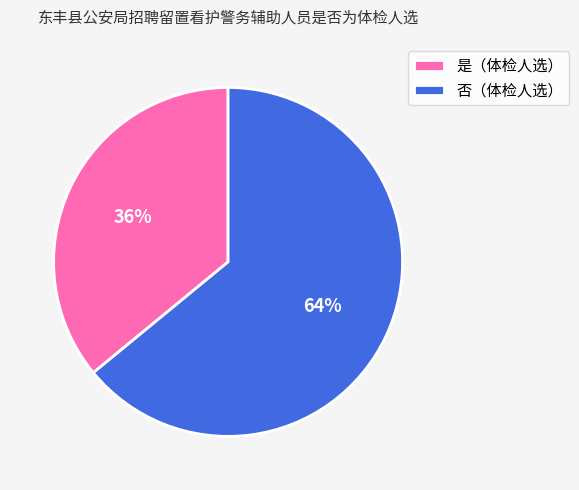

Count the number of slices in the pie.

2